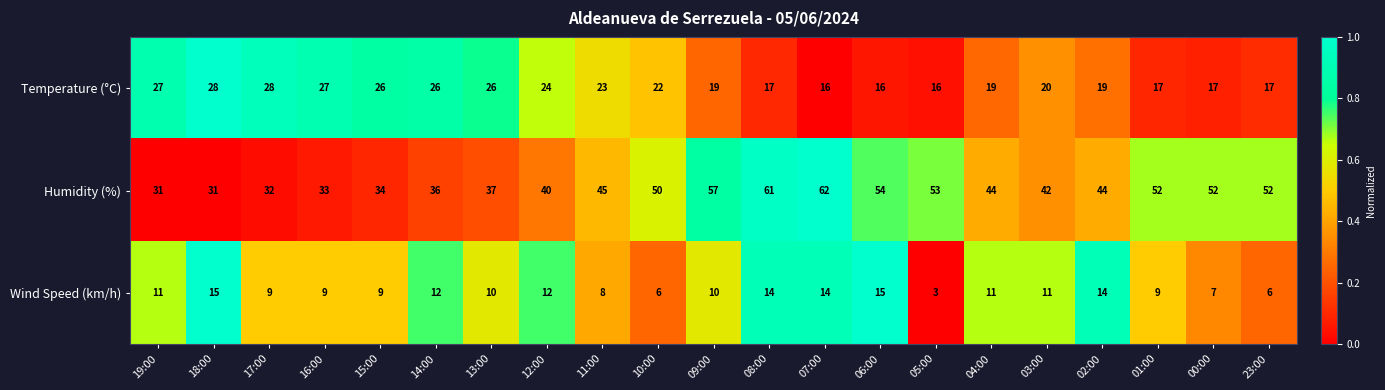

Which label corresponds to the largest value in the chart?

07:00